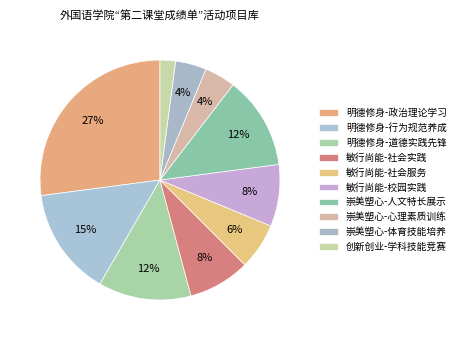

The 明德修身-行为规范养成 slice represents 15% of the pie. True or false?

True